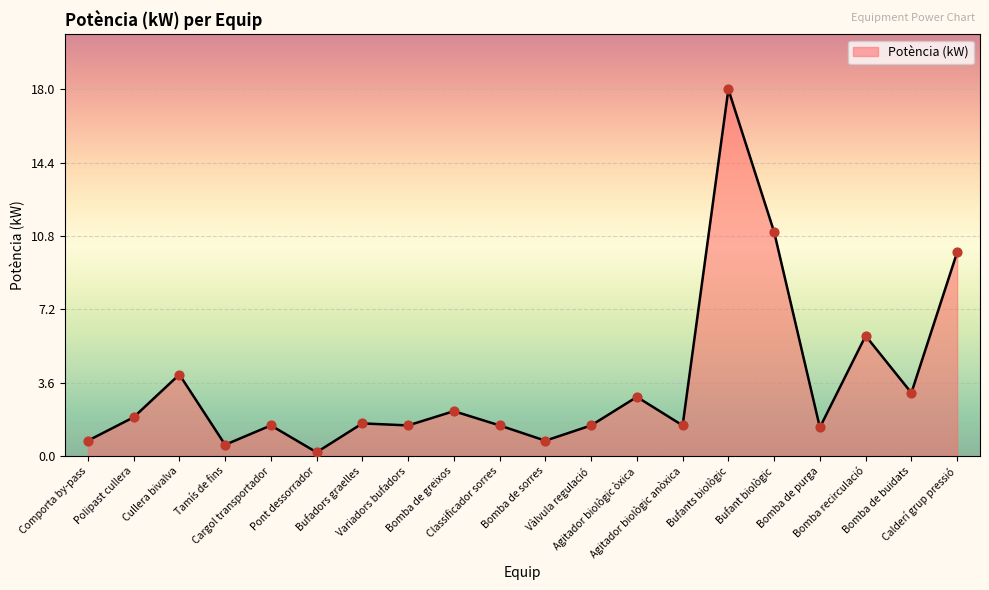

What is the maximum value shown in the chart?

18.0